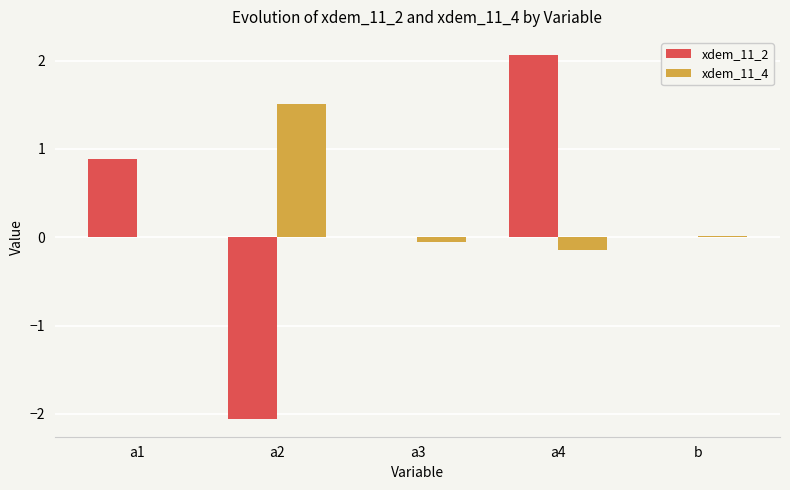

Does the chart contain stacked bars?

No